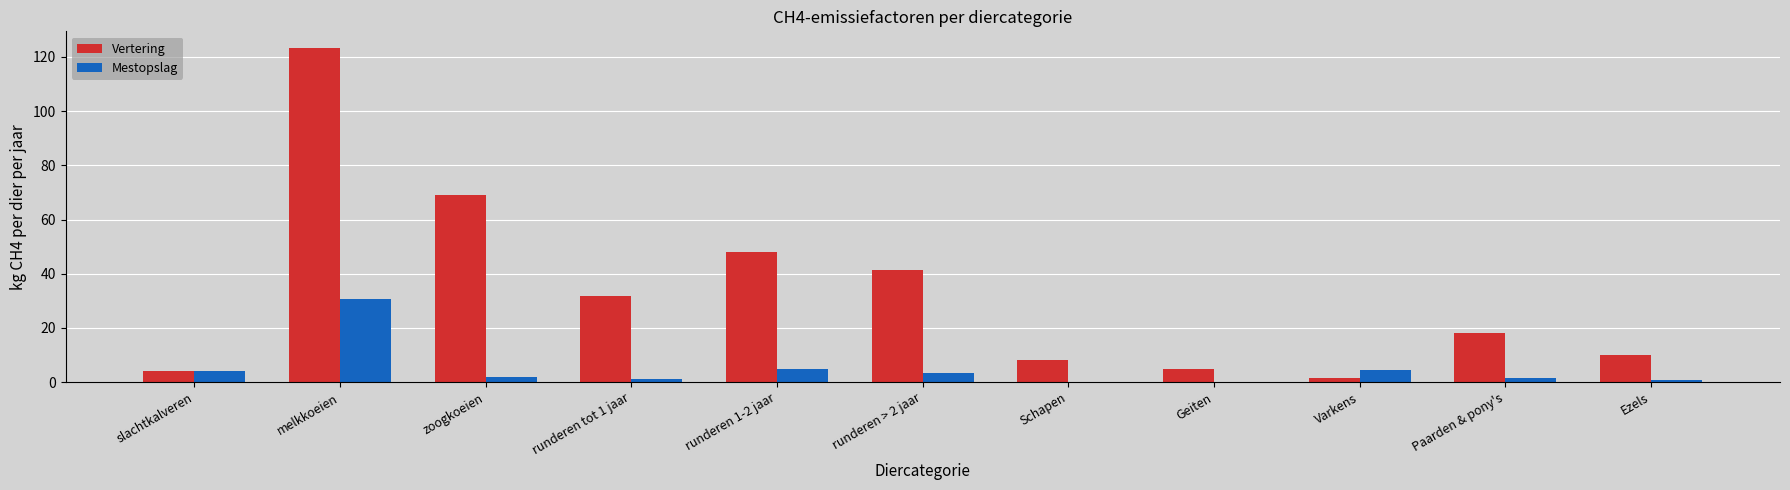

Which series changed the most between runderen tot 1 jaar and runderen > 2 jaar?

Vertering